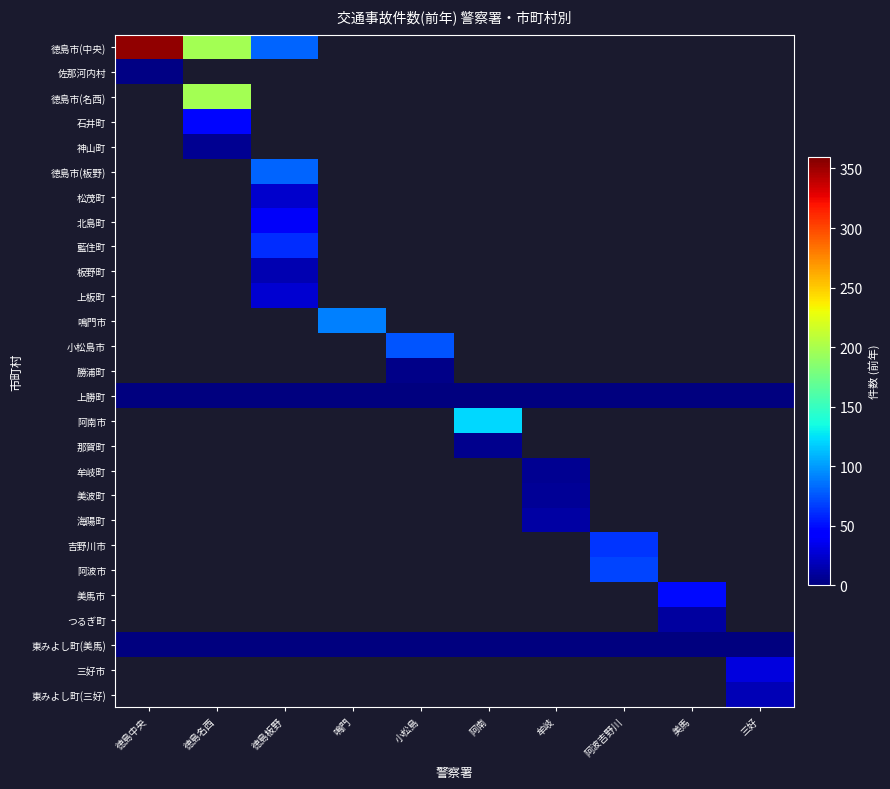

How many distinct data groups are displayed?

27